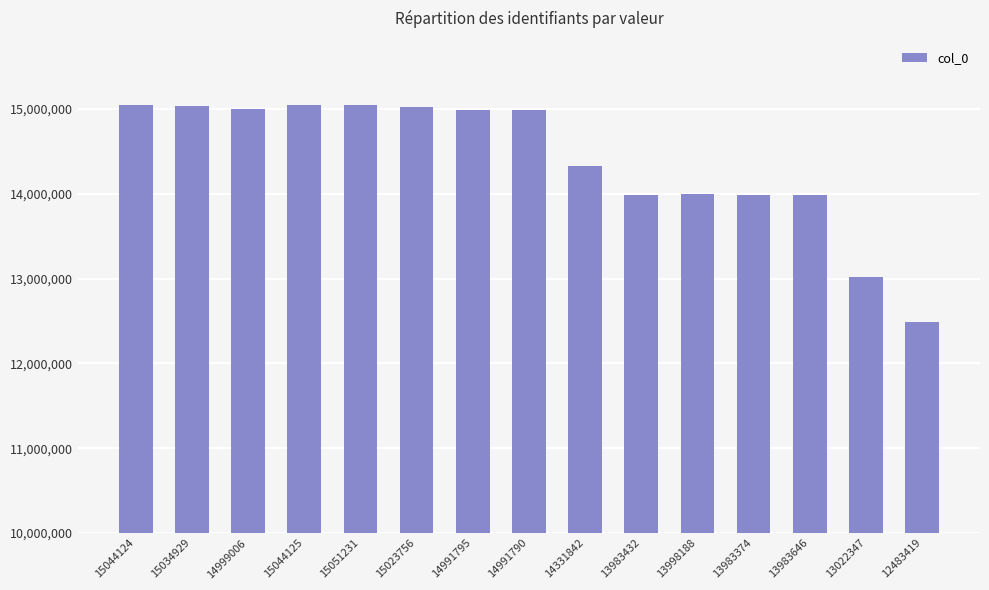

The value at 13983646 is 13983646. True or false?

True